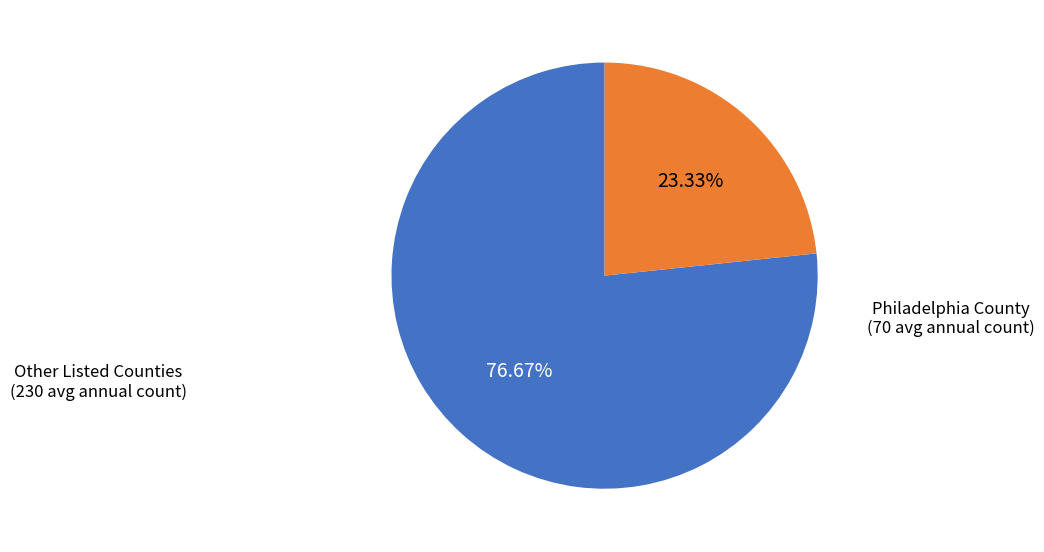

Does Philadelphia County represent more than half of the total?

No